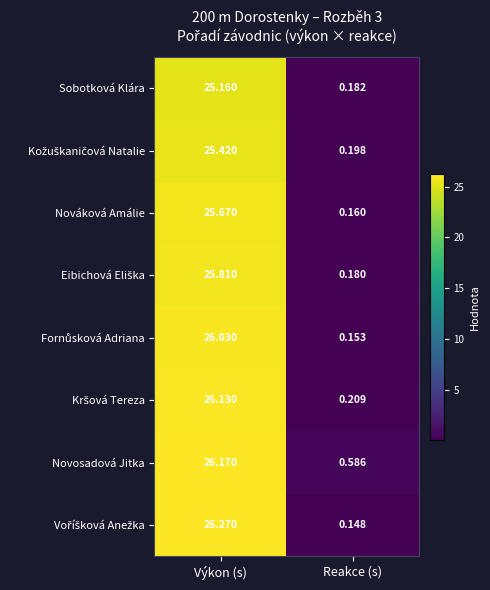

Which series has the largest total across all categories?

Novosadová Jitka